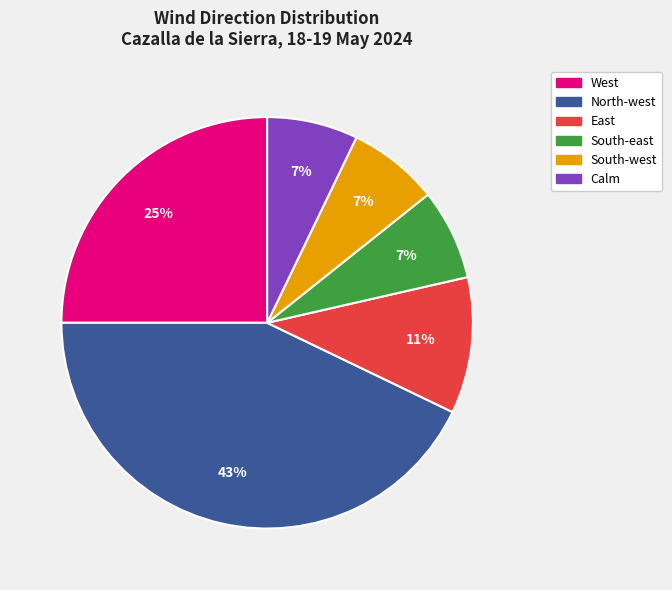

Combined, do South-west and East account for over 50%?

No